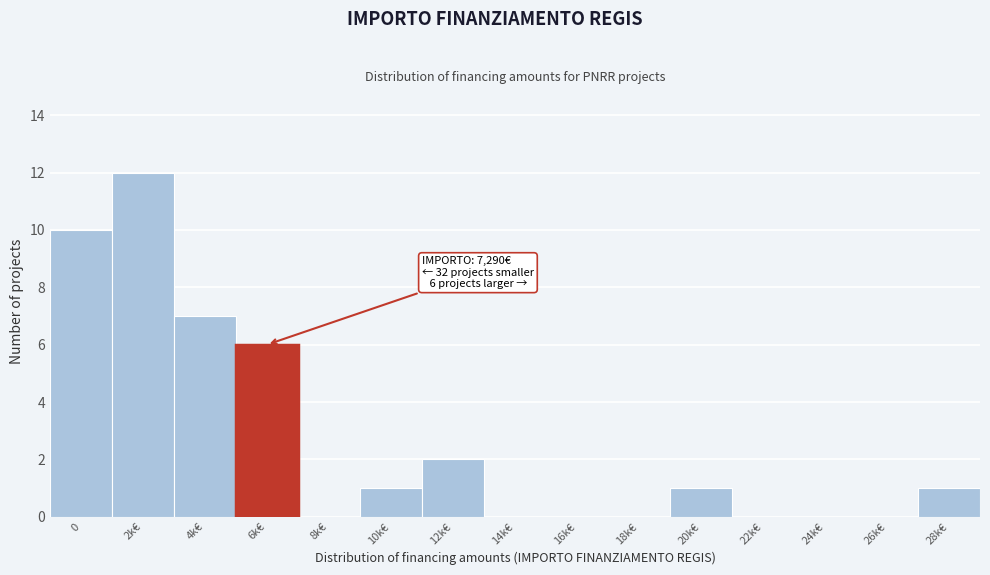

Reading left to right, list all the values displayed in this chart.

0=10	2k€=12	4k€=7	6k€=6	8k€=0	10k€=1	12k€=2	14k€=0	16k€=0	18k€=0	20k€=1	22k€=0	24k€=0	26k€=0	28k€=1